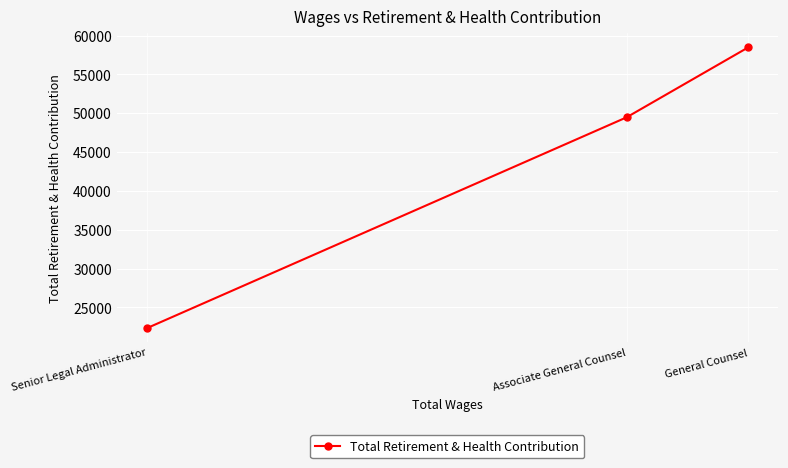

Which category has the highest value across all series?

General Counsel